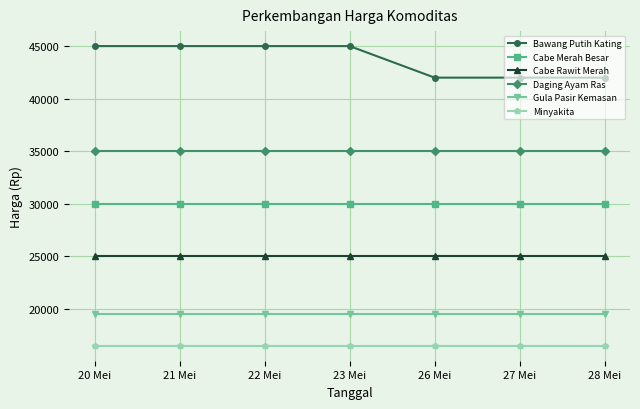

What is the spread (max minus min) of values at 27 Mei?

25500